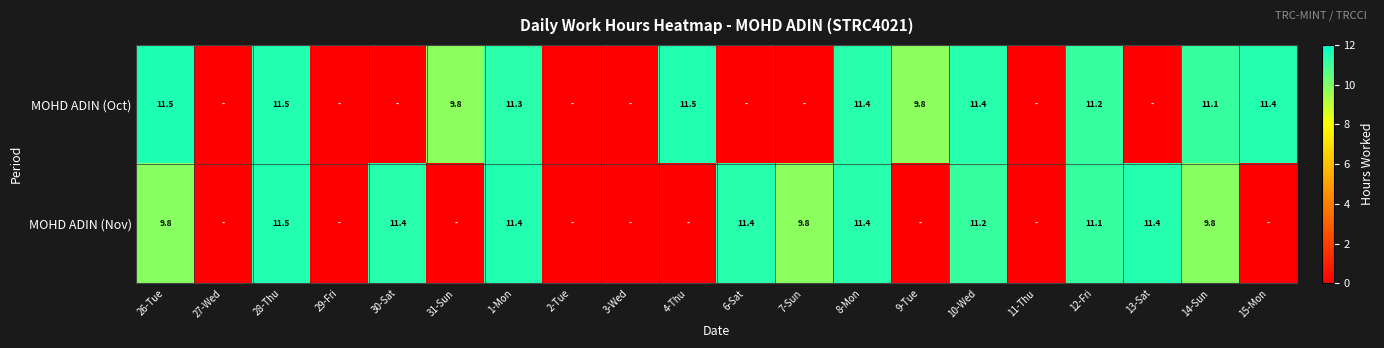

The MOHD ADIN (Oct) series shows 6.9 at 10-Wed. True or false?

False